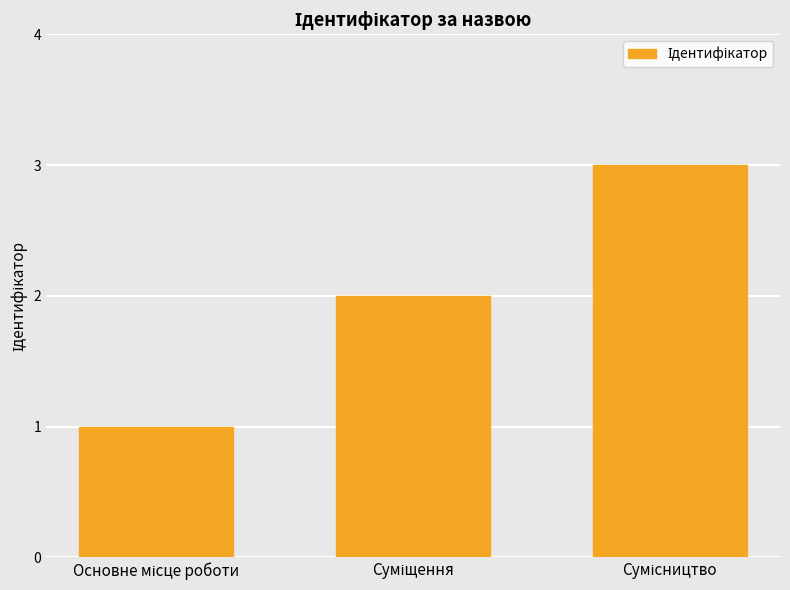

What is the difference between the maximum and second lowest values?

1